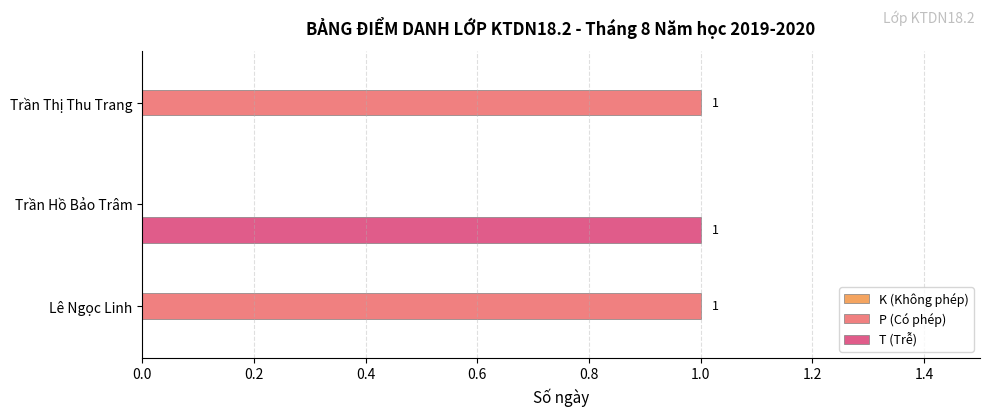

At which label is P (Có phép) closest to 0?

Trần Hồ Bảo Trâm